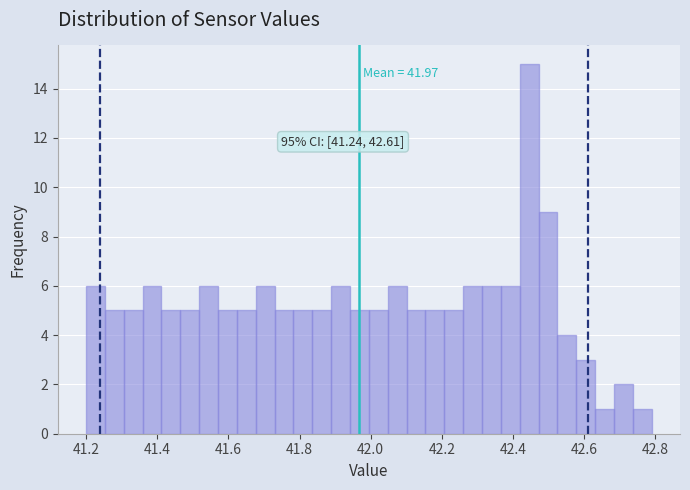

Read against the x-axis, roughly where is the centre of the tallest bar?

42.44